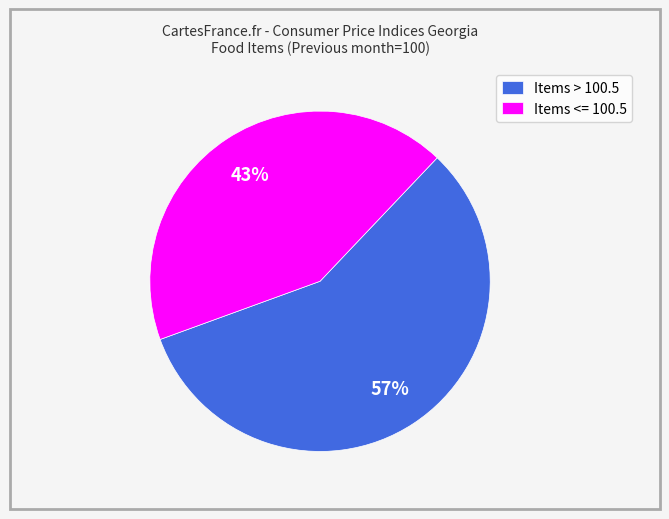

Count the number of slices in the pie.

2